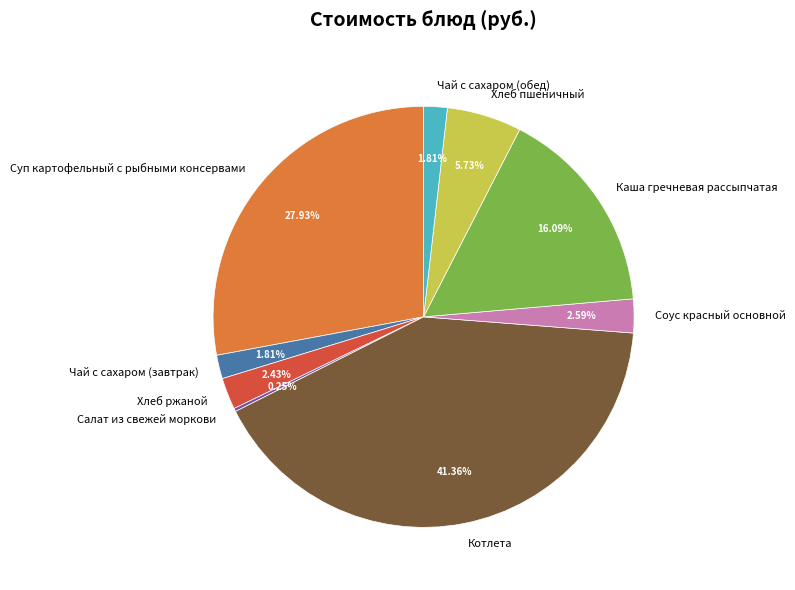

To the nearest percent, what is the difference between the Соус красный основной and Котлета slice percentages?

39%